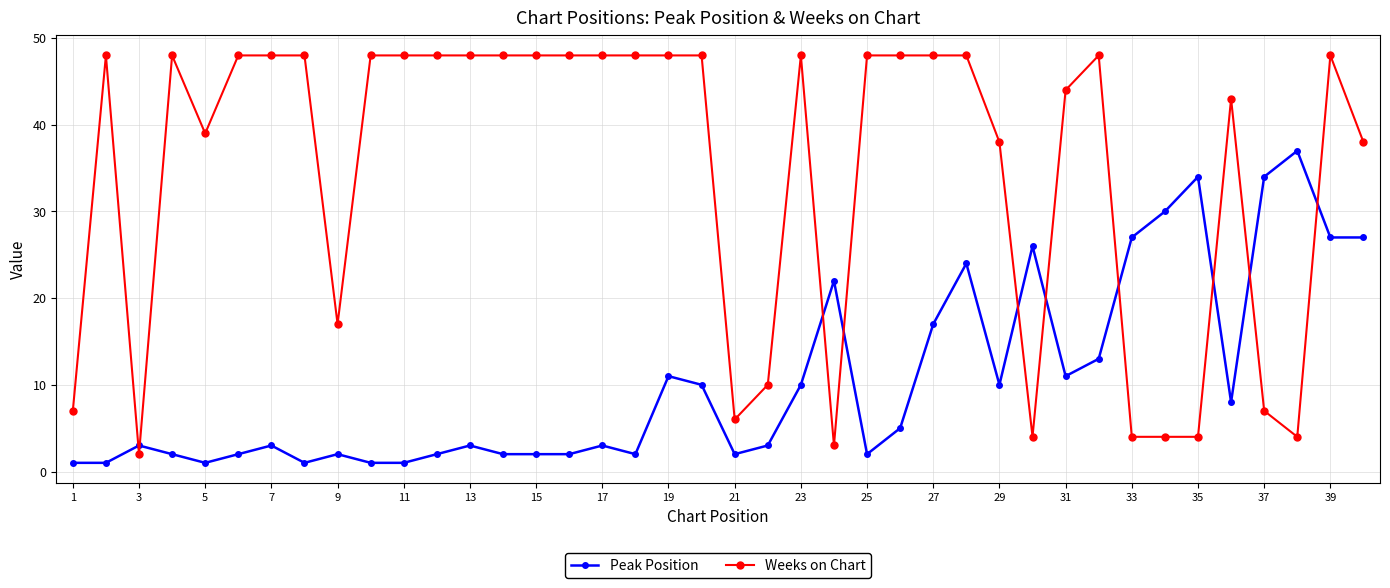

Which series has the largest total across all categories?

Weeks on Chart